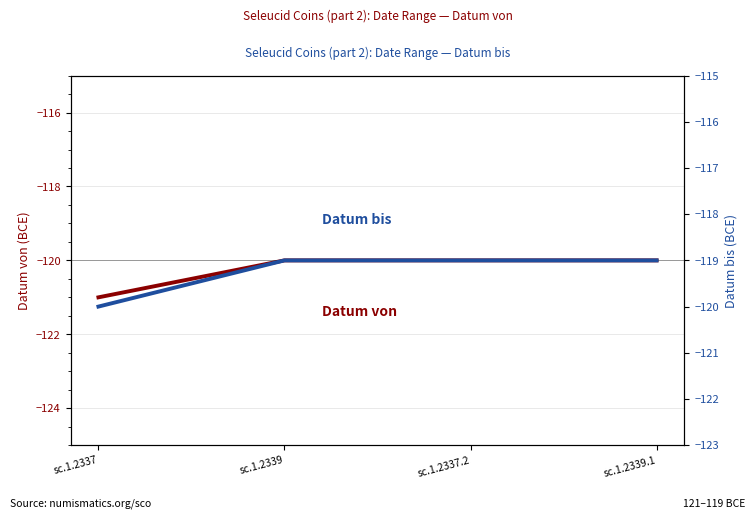

True or false: Datum bis has more than 1 points higher than both neighbors.

False